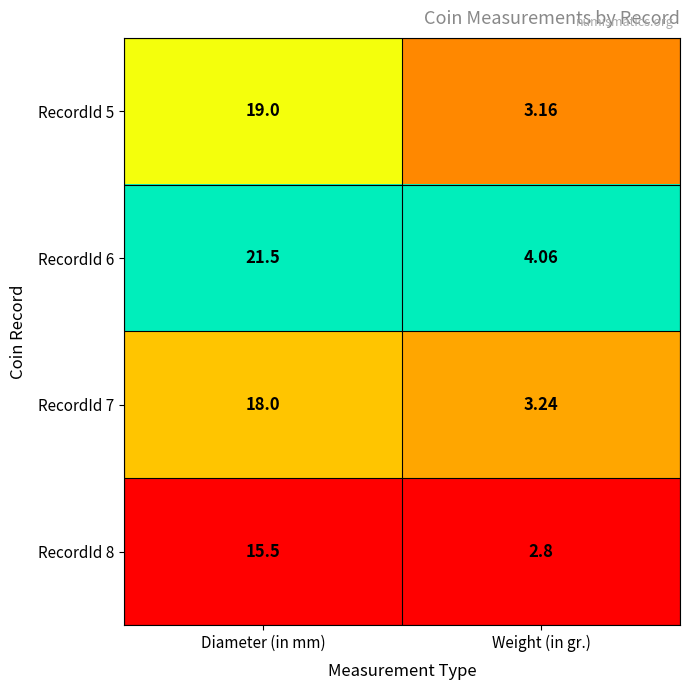

What is the total value across all series at Weight (in gr.)?

13.3